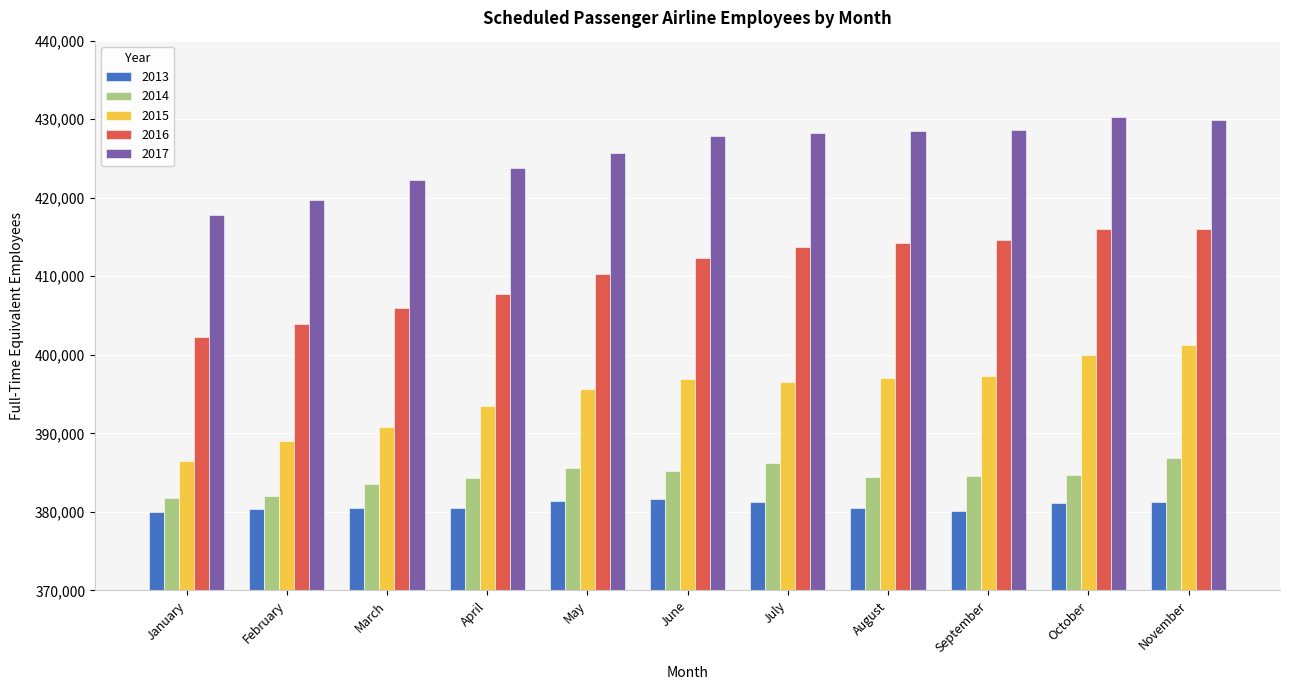

Between February and July, which series saw the biggest shift?

2016